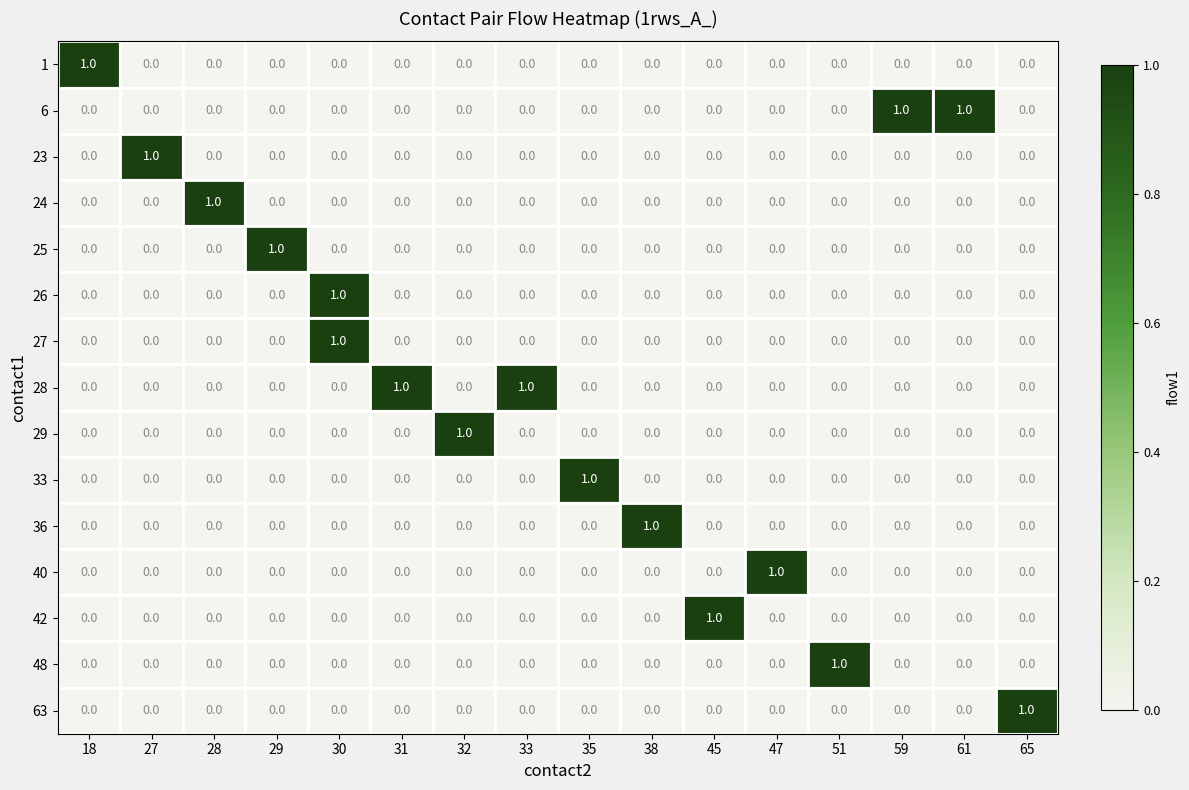

Which category has the highest value in the 6 series?

59